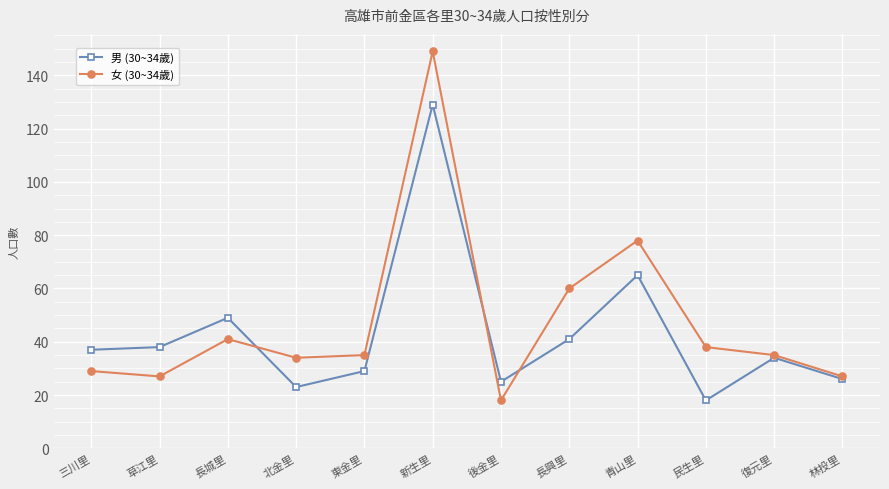

Which series has the largest range (max minus min)?

女 (30~34歲)